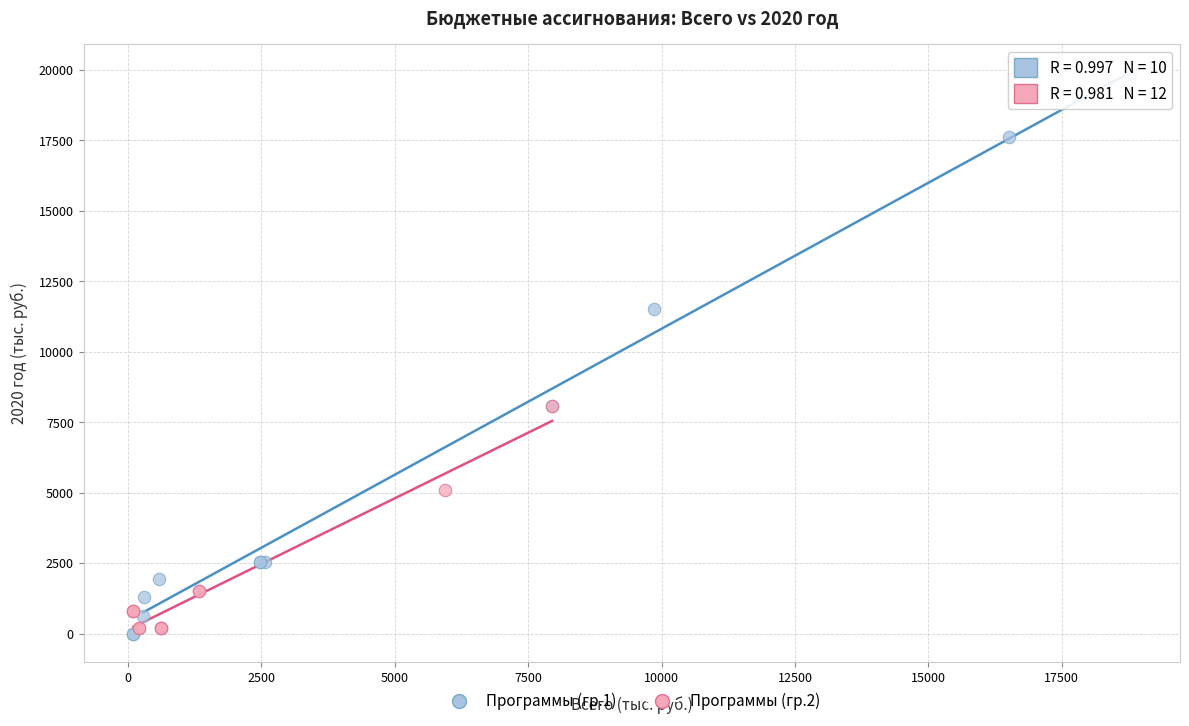

Which series has the widest spread of Y values?

Программы (гр.1)